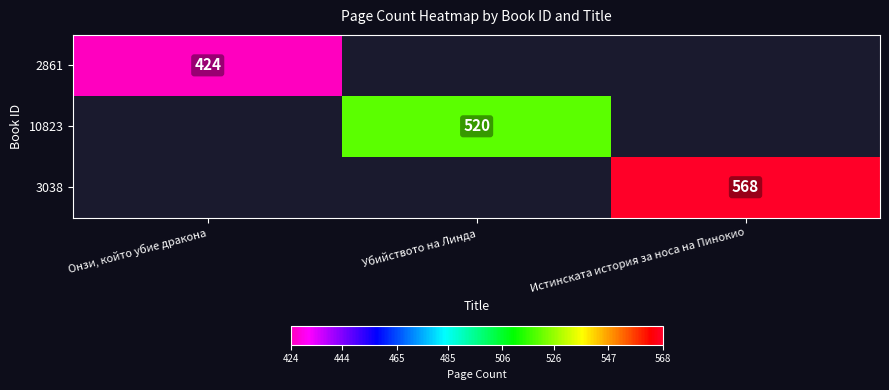

The value of 10823 at Убийството на Линда is 357. True or false?

False